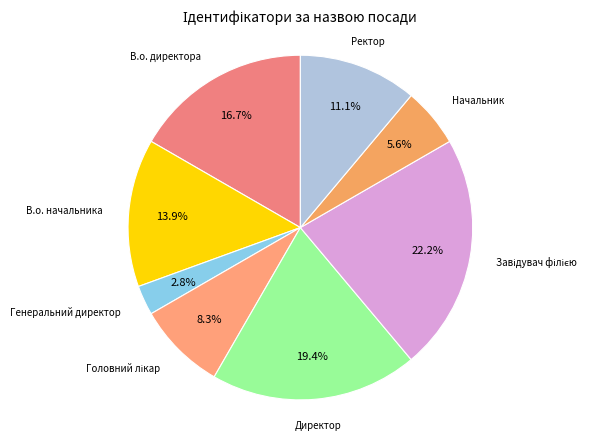

Rank the categories by value from highest to lowest.

Завідувач філією, Директор, В.о. директора, В.о. начальника, Ректор, Головний лікар, Начальник, Генеральний директор